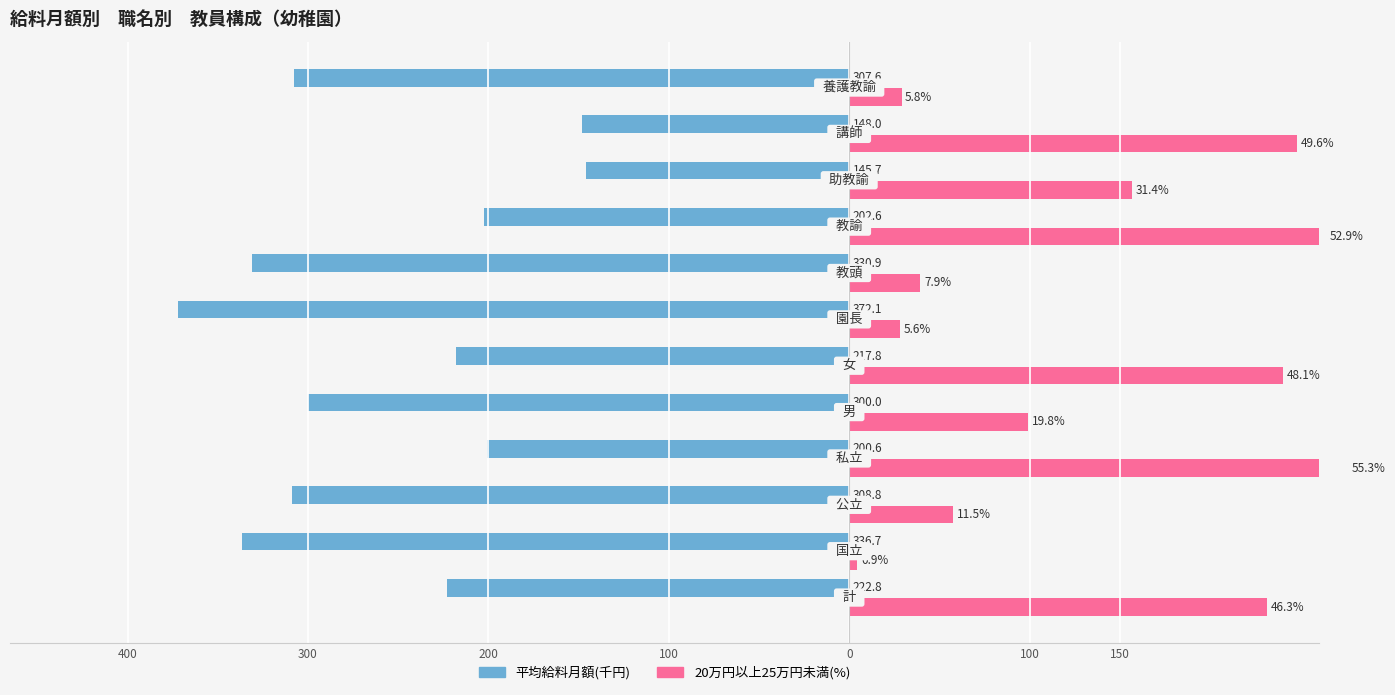

At 150, list the series in order from smallest to largest.

平均給料月額(千円), 20万円以上25万円未満(%)